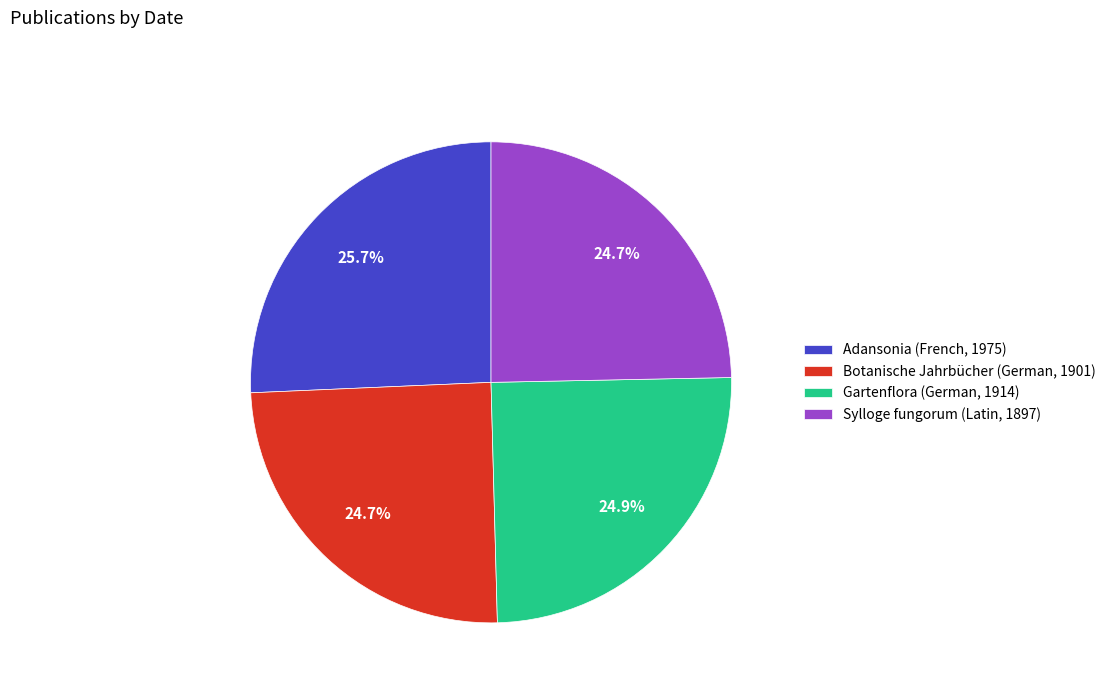

To the nearest percent, what is the combined percentage of Sylloge fungorum (Latin, 1897) and Gartenflora (German, 1914)?

50%